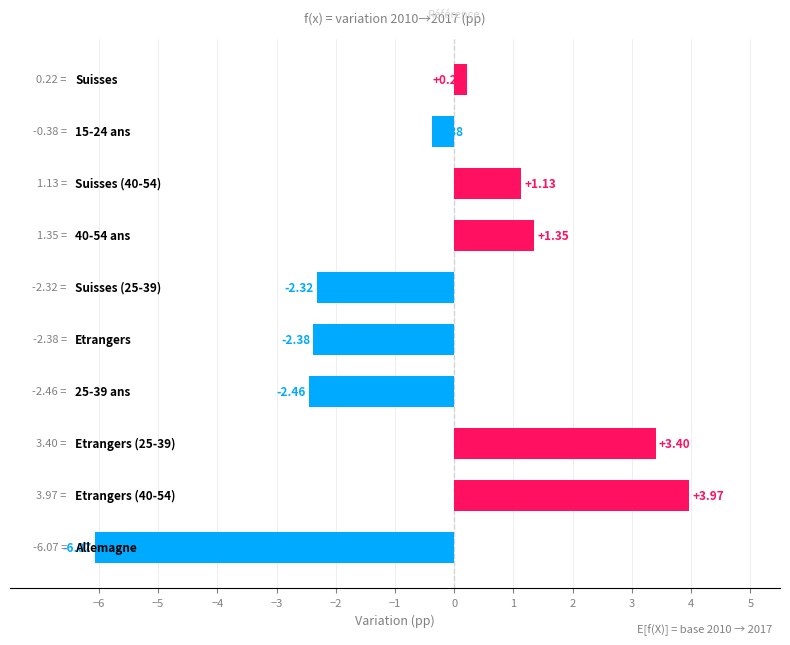

How many bars are there in total?

10